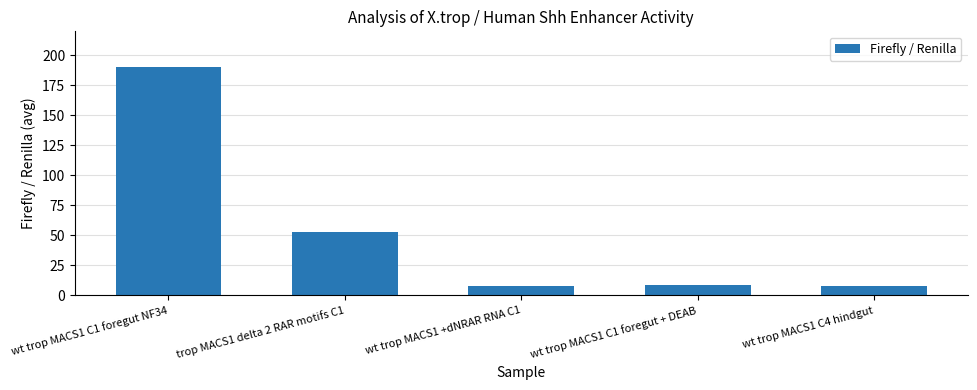

What is the label of the 4th bar from the left?

wt trop MACS1 C1 foregut + DEAB